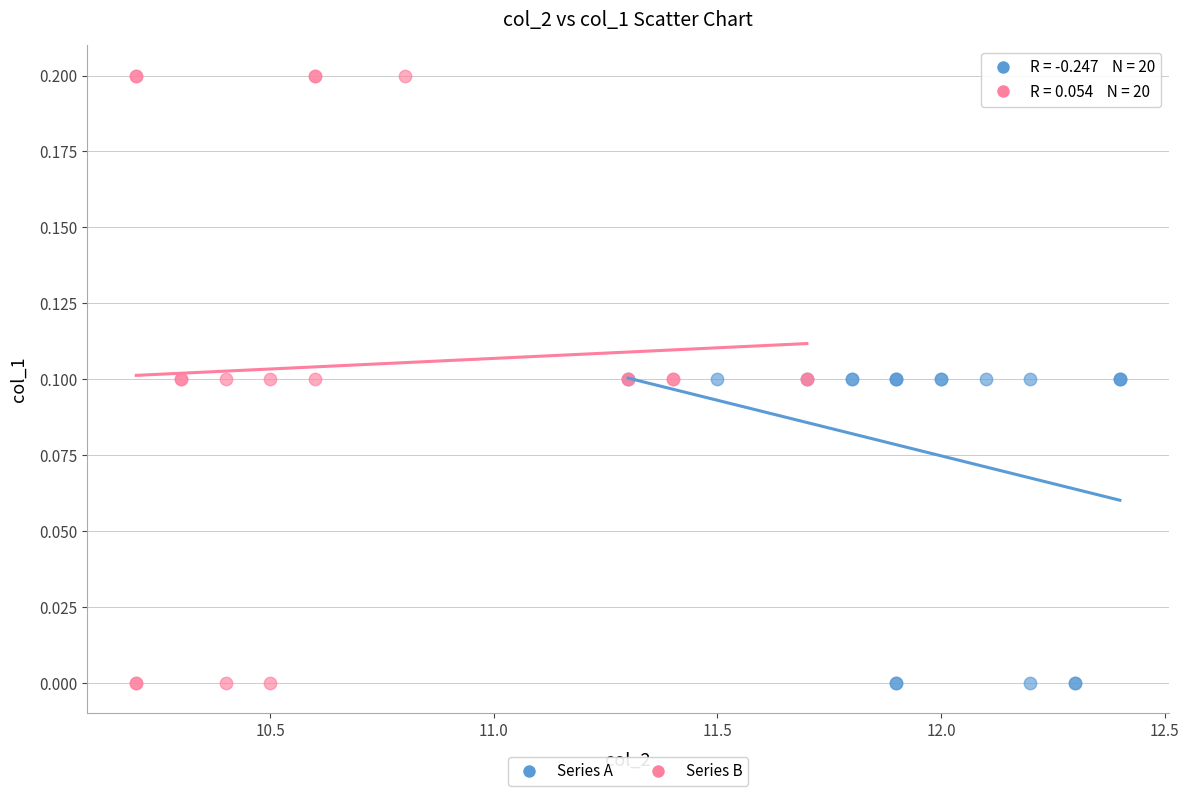

What are all the series names shown in the legend?

Series A, Series B